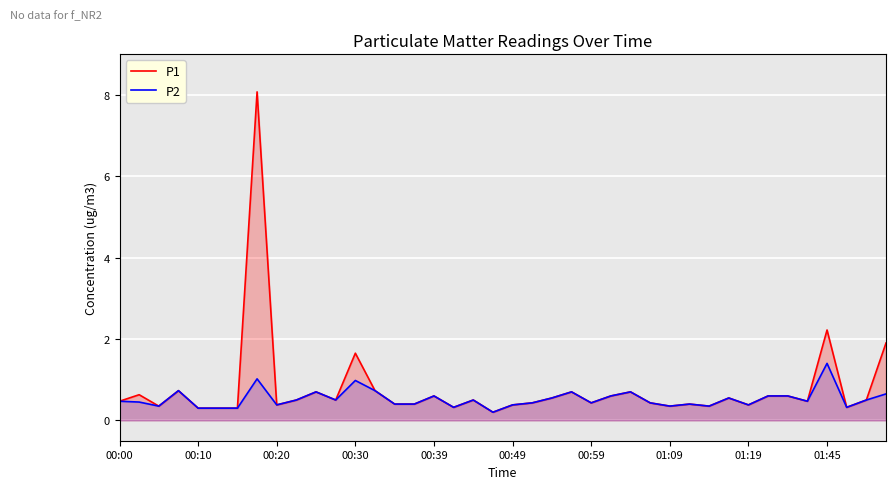

Which category has the lowest value across all series?

19